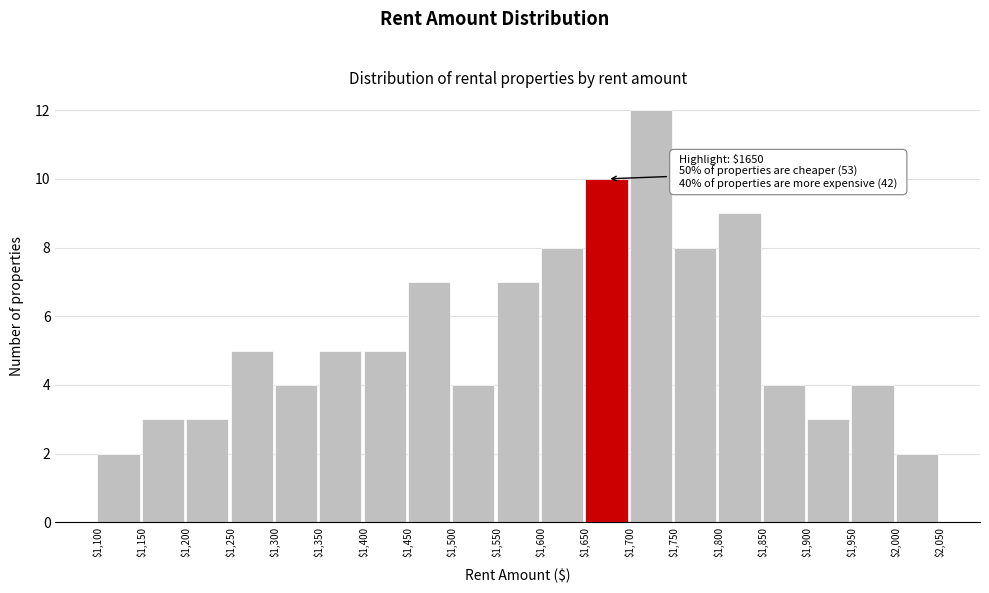

Which range on the x-axis has the tallest bar?

$1,700 to $1,750